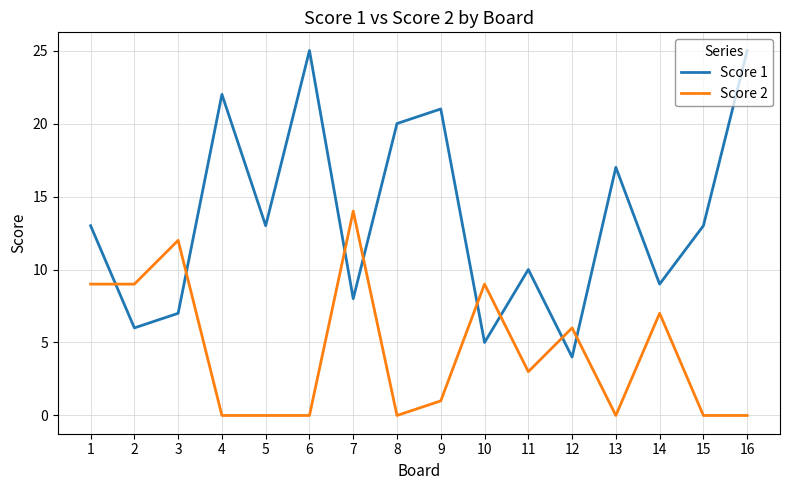

What are all the series names shown in the legend?

Score 1, Score 2